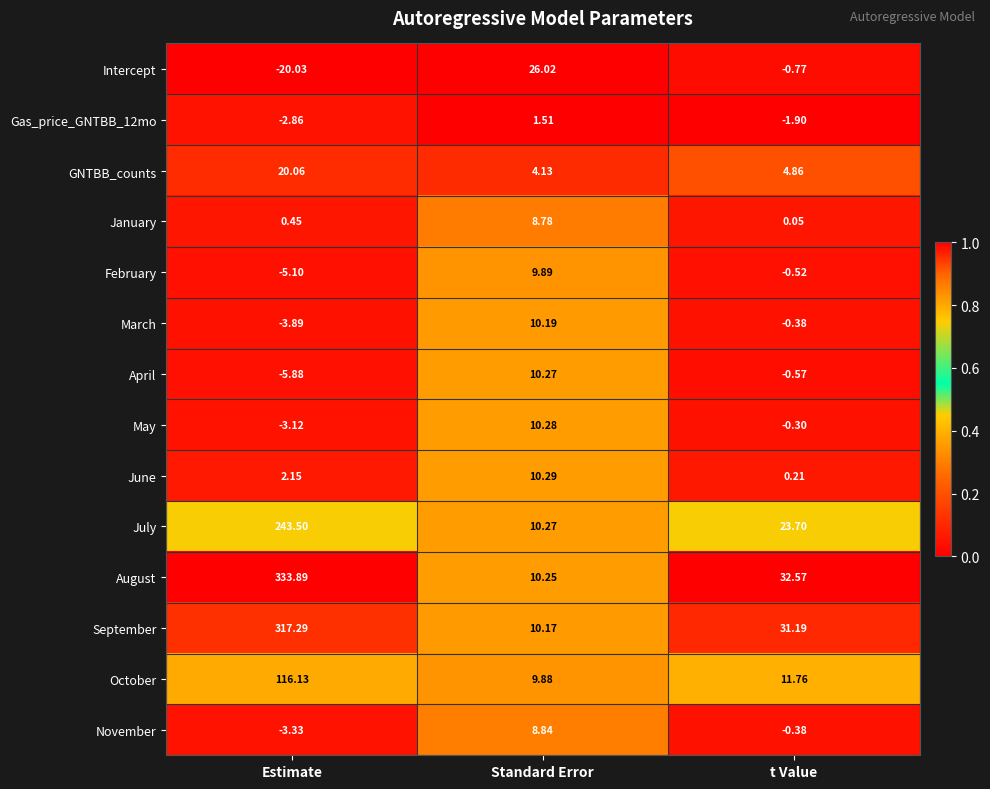

Which series has the largest total across all categories?

August